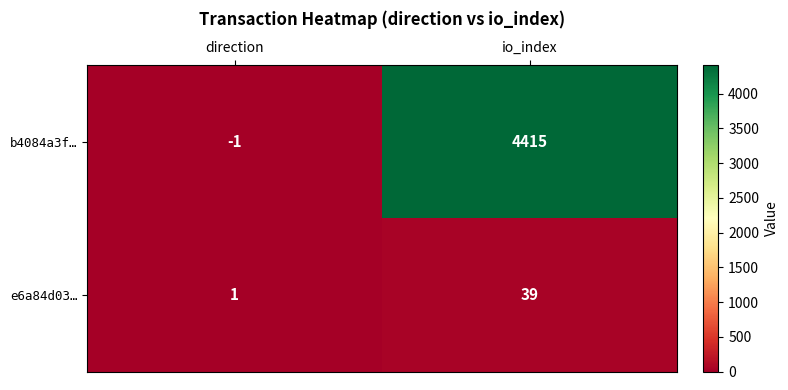

Reading left to right, transcribe all the data shown in this chart.

b4084a3f…: direction=-1	io_index=4415
e6a84d03…: direction=1	io_index=39